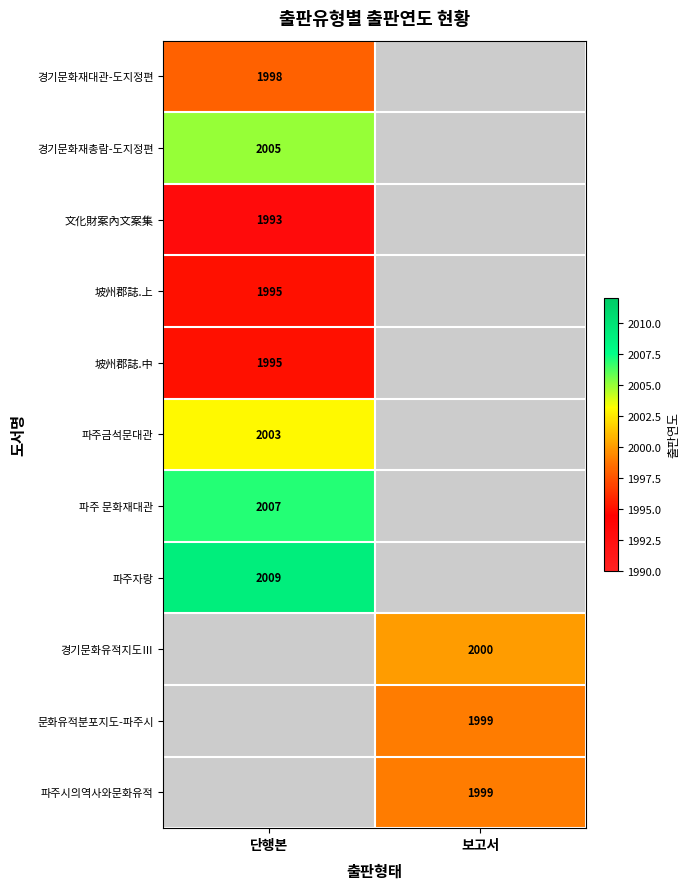

What is the smallest value displayed?

1993.0